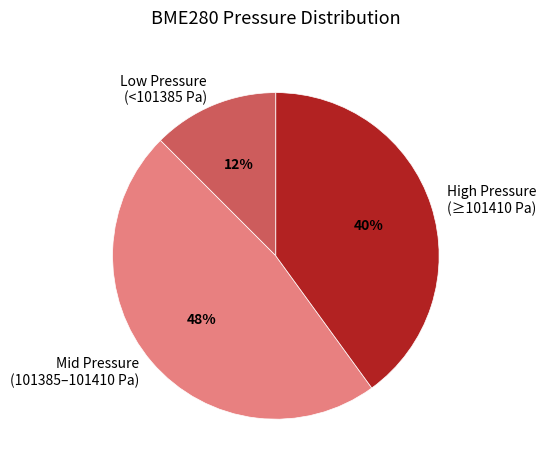

Do Low Pressure (<101385 Pa) and High Pressure (≥101410 Pa) together represent more than half of the pie?

Yes